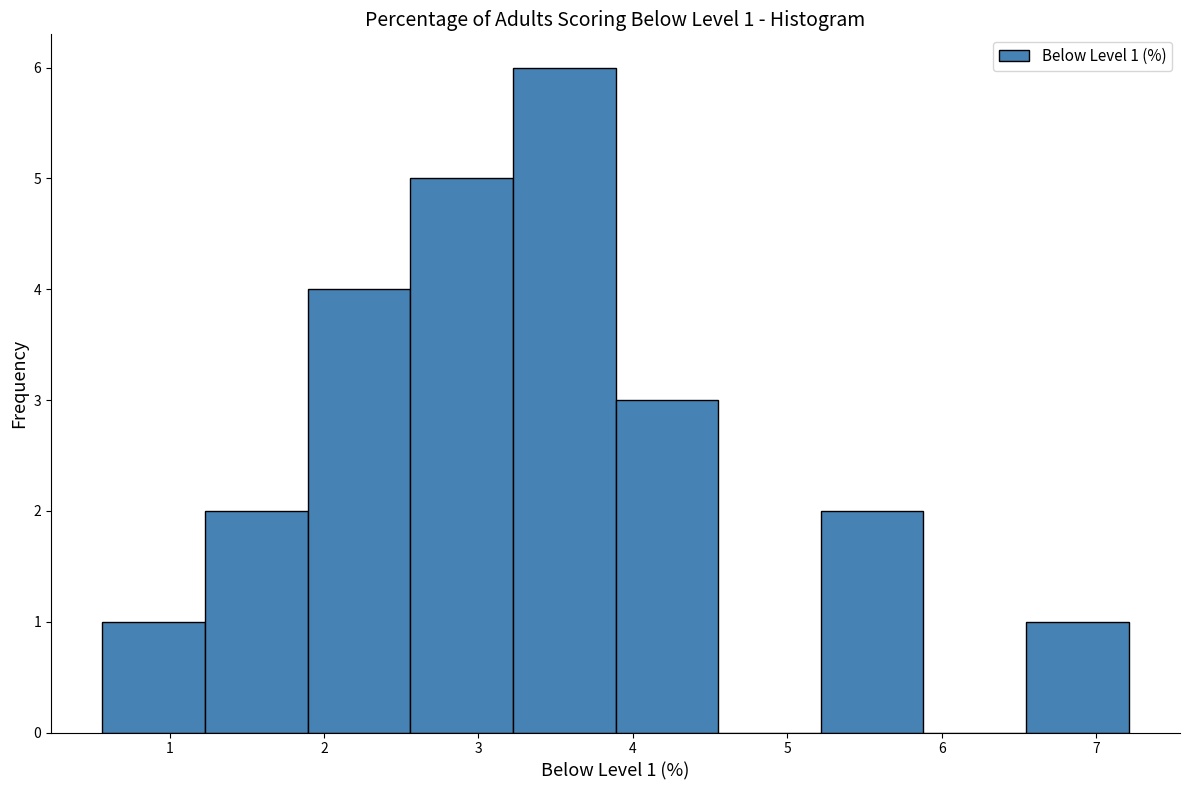

Over which range of the x-axis is the bar tallest?

3.2 to 3.9